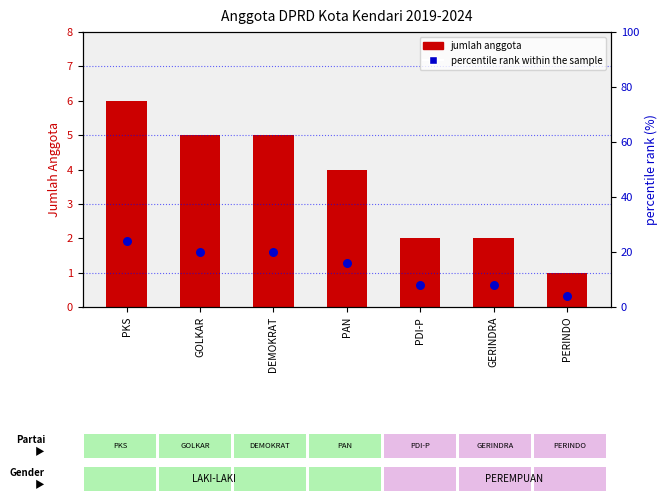

What are all the series names shown in the legend?

jumlah anggota, percentile rank within the sample